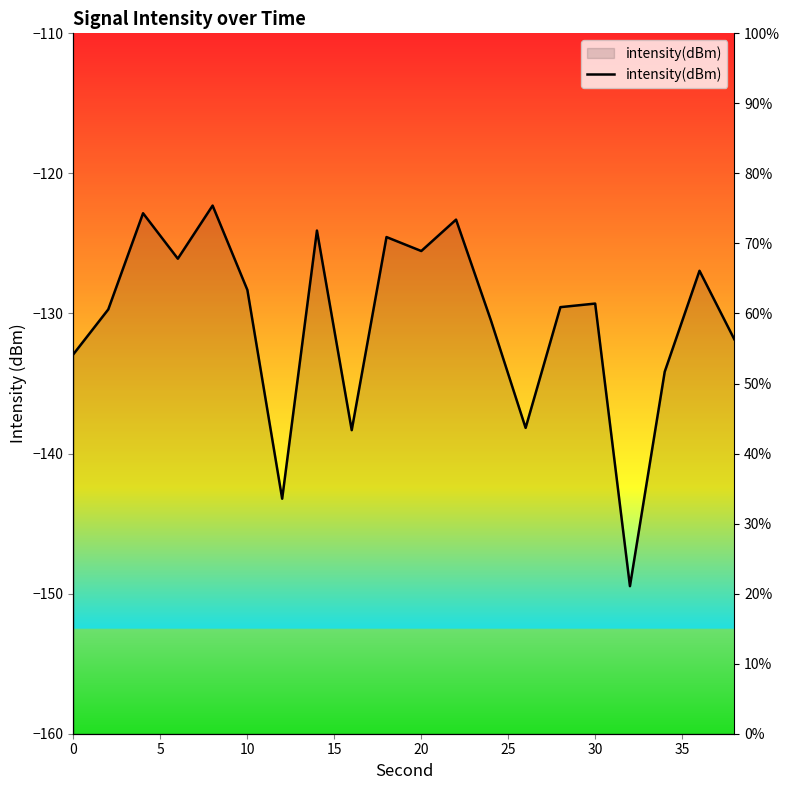

What is the difference between the maximum and minimum values?

27.2